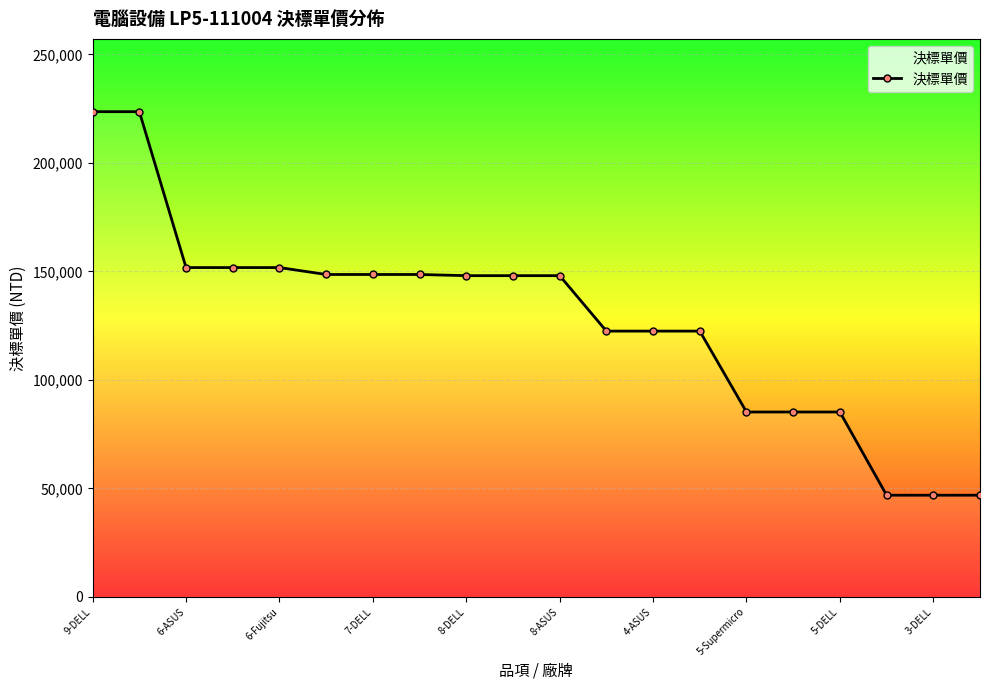

What is the difference between the maximum and minimum values?

176731